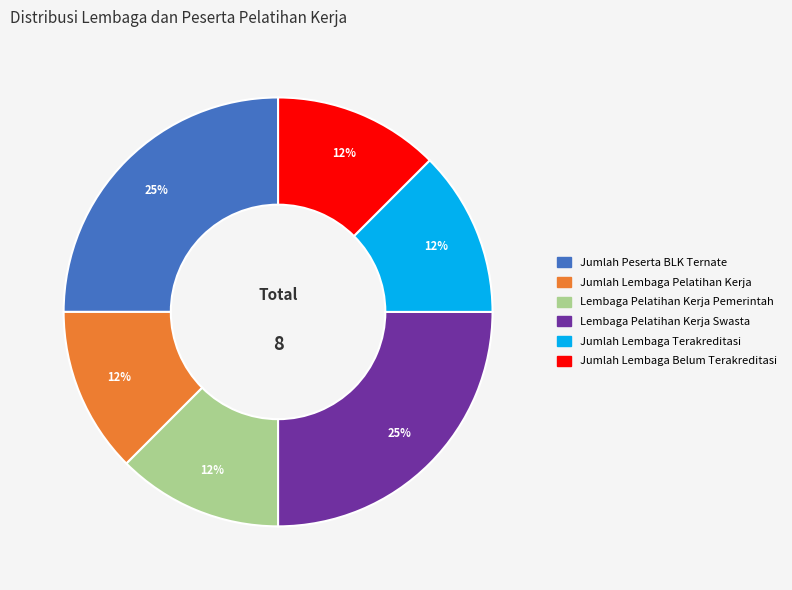

Which has a higher value, Lembaga Pelatihan Kerja Swasta or Jumlah Lembaga Pelatihan Kerja?

Lembaga Pelatihan Kerja Swasta